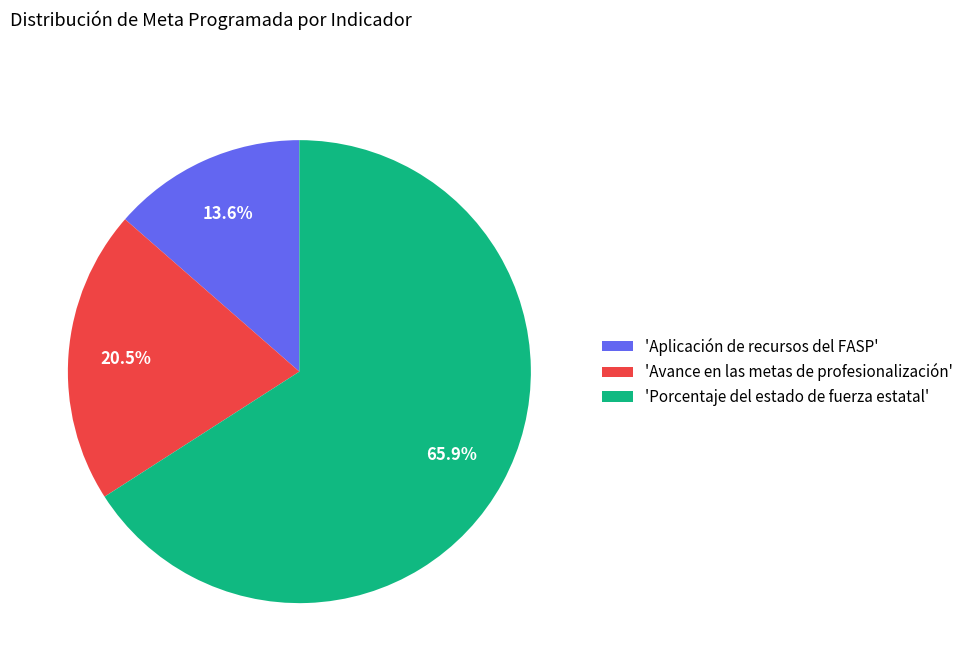

Which slice is the smallest?

'Aplicación de recursos del FASP'